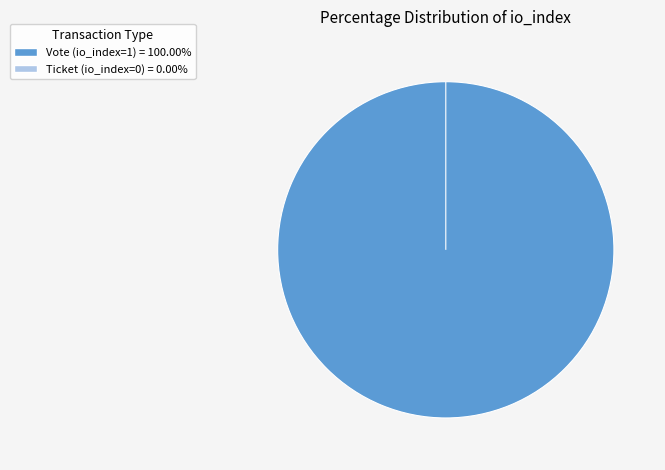

To the nearest percent, what is the difference between the Vote (io_index=1) and Ticket (io_index=0) slice percentages?

100%